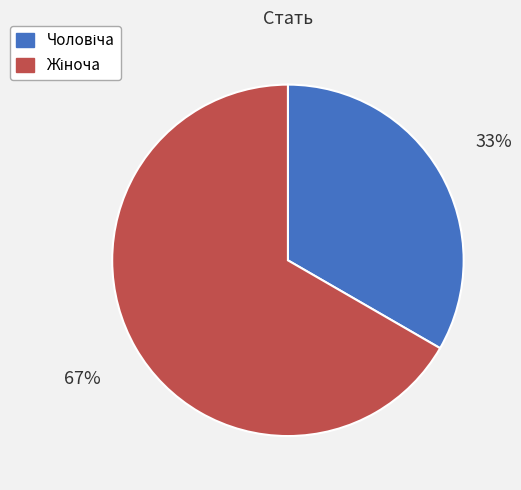

Is there a majority slice in this chart?

Yes